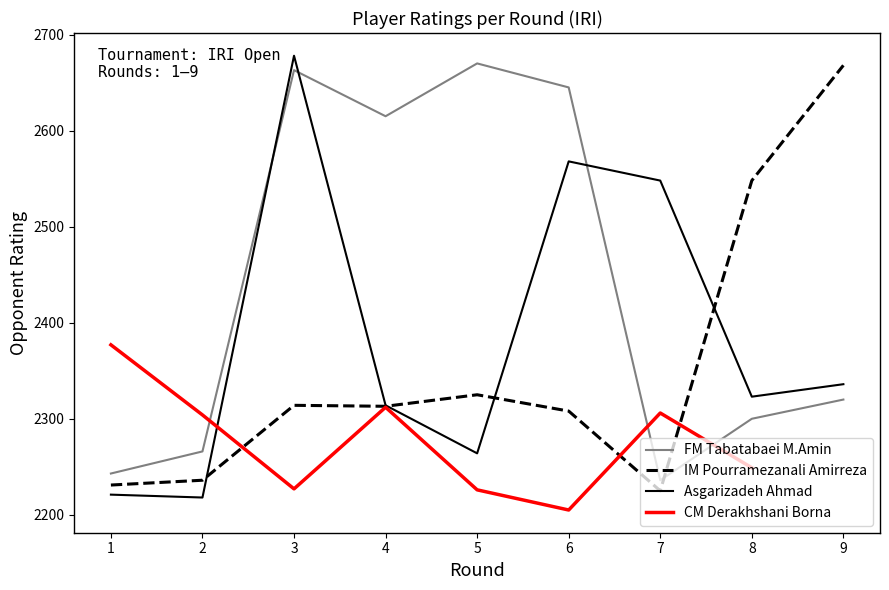

Between 7 and 8, which is larger?

8